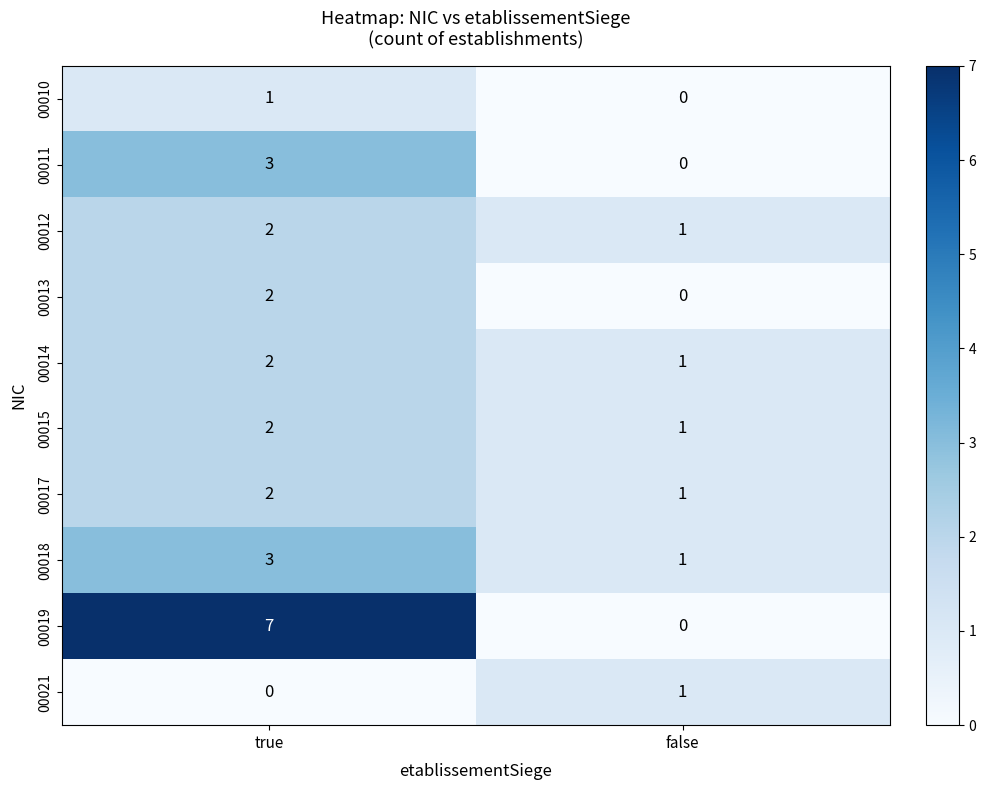

Is the value of 00013 at false greater than the value of 00012 at false?

No